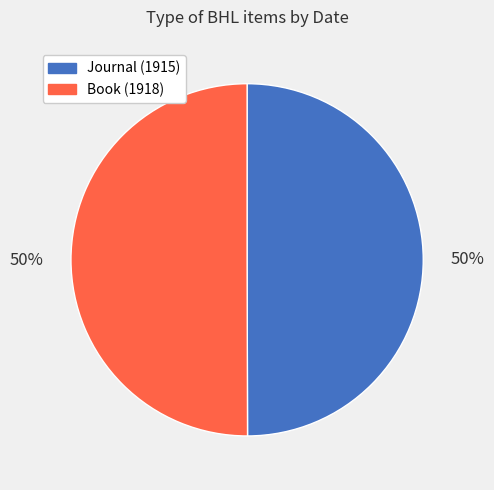

To the nearest percent, what portion does Journal (1915) represent?

50%